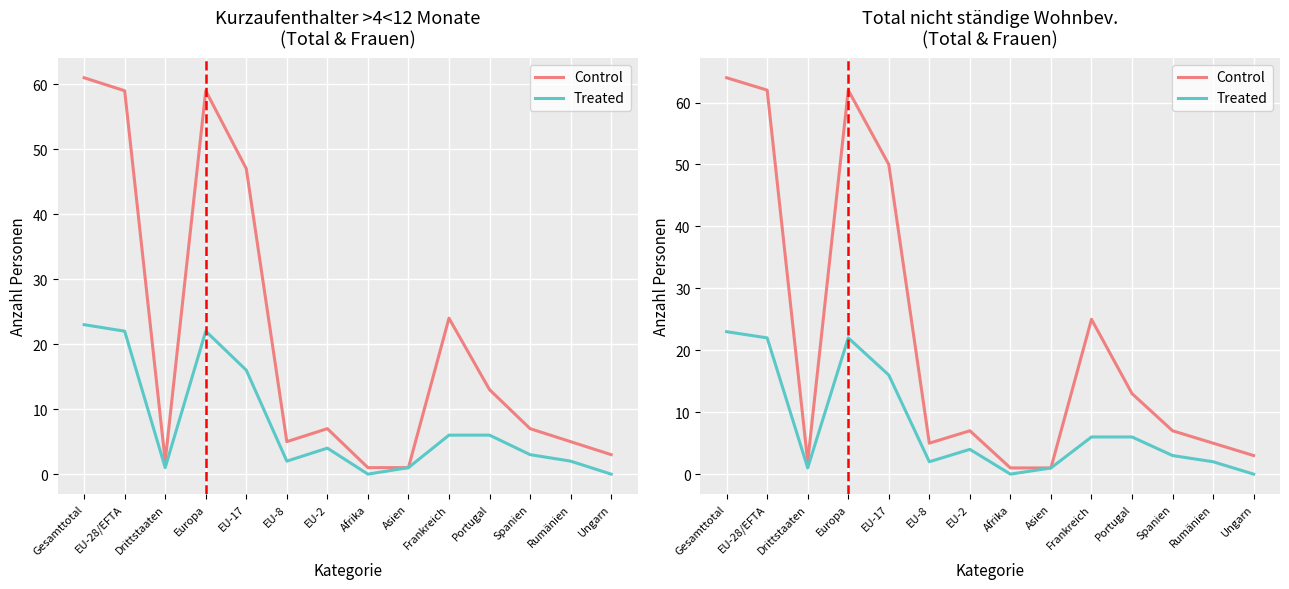

The Treated series shows 6 at Portugal. True or false?

True